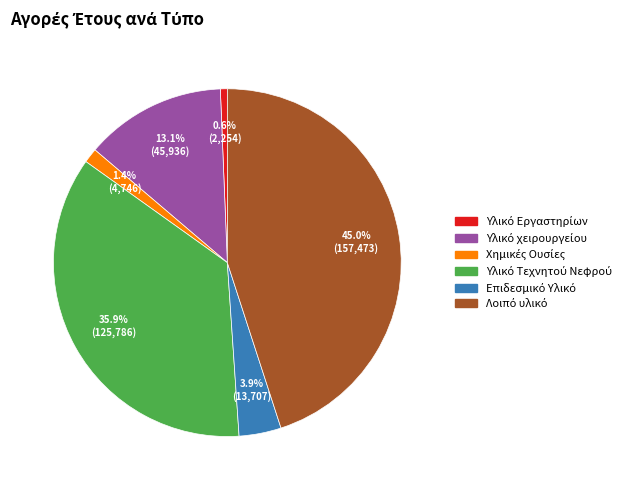

Is there any slice that represents more than half of the pie?

No